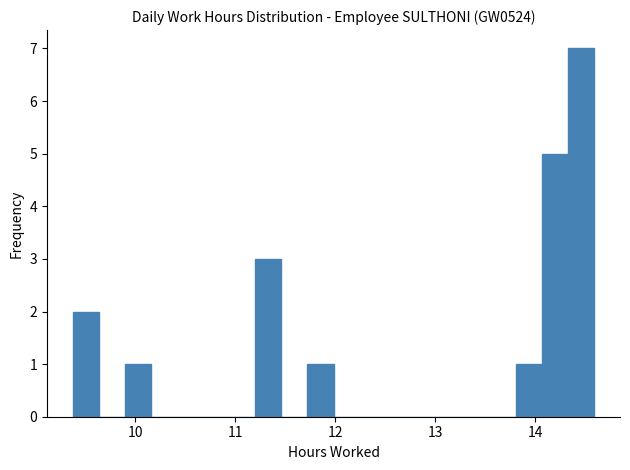

Read against the x-axis, roughly where is the centre of the tallest bar?

14.5